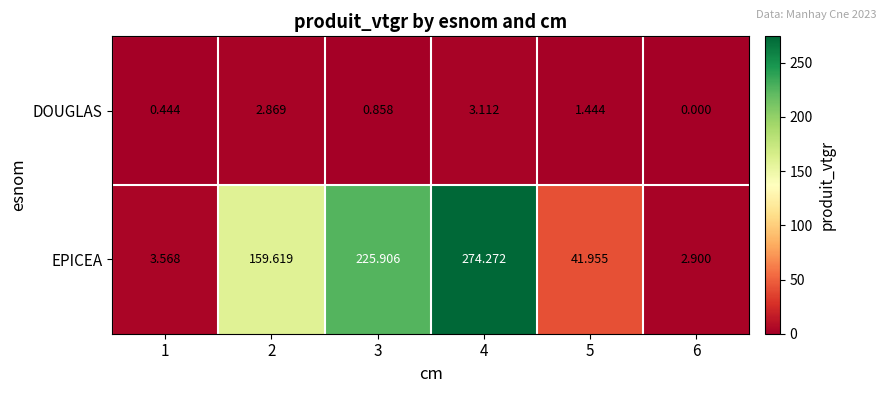

Is the value of EPICEA at 4 greater than the value of DOUGLAS at 2?

Yes